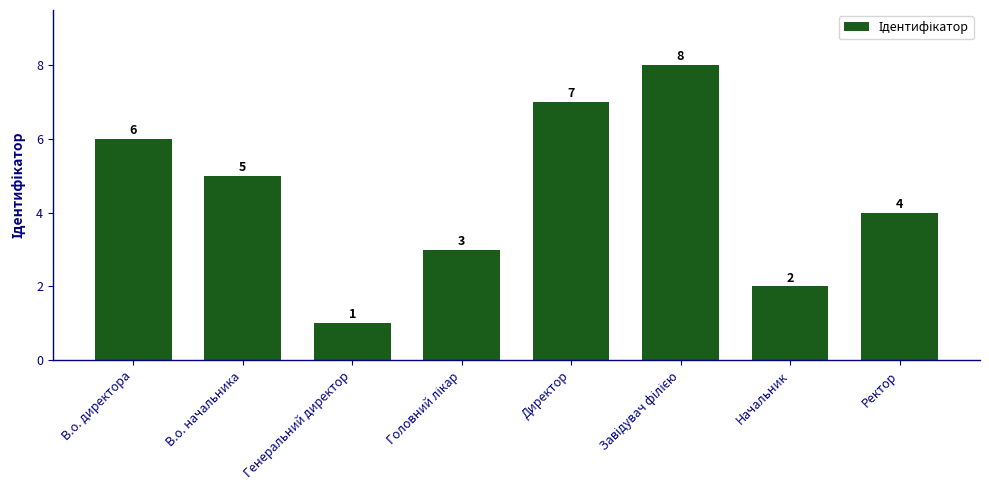

What is the value of the 5th bar from the left?

7